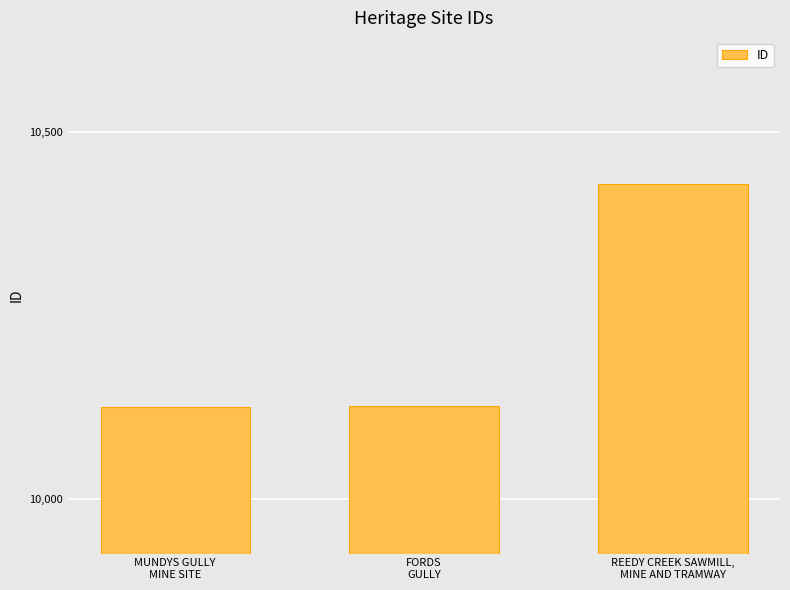

What is the sum of the values at FORDS
GULLY and REEDY CREEK SAWMILL,
MINE AND TRAMWAY?

20555